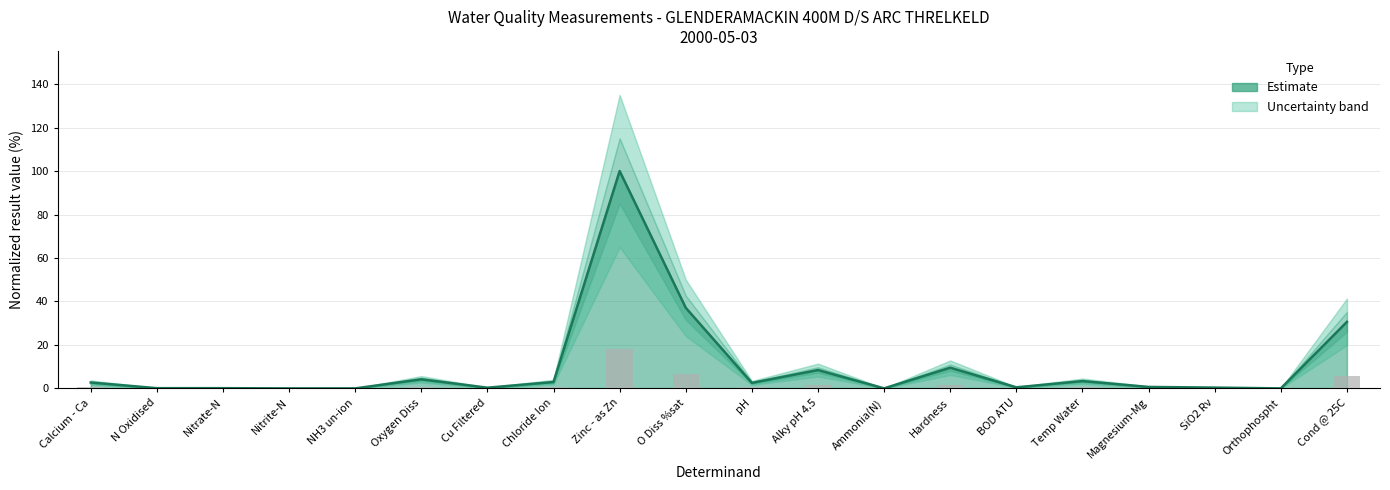

Rank the categories by value from highest to lowest.

Zinc - as Zn, O Diss %sat, Cond @ 25C, Hardness, Alky pH 4.5, Oxygen Diss, Temp Water, Chloride Ion, Calcium - Ca, pH, Magnesium-Mg, BOD ATU, SiO2 Rv, Cu Filtered, N Oxidised, Nitrate-N, Ammonia(N), Nitrite-N, Orthophospht, NH3 un-ion